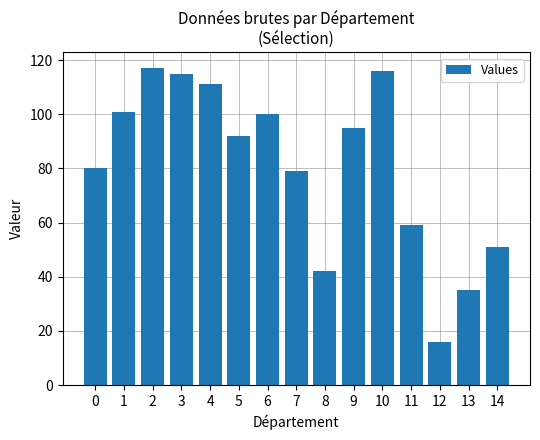

Reading right to left, transcribe all the data shown in this chart.

51	35	16	59	116	95	42	79	100	92	111	115	117	101	80